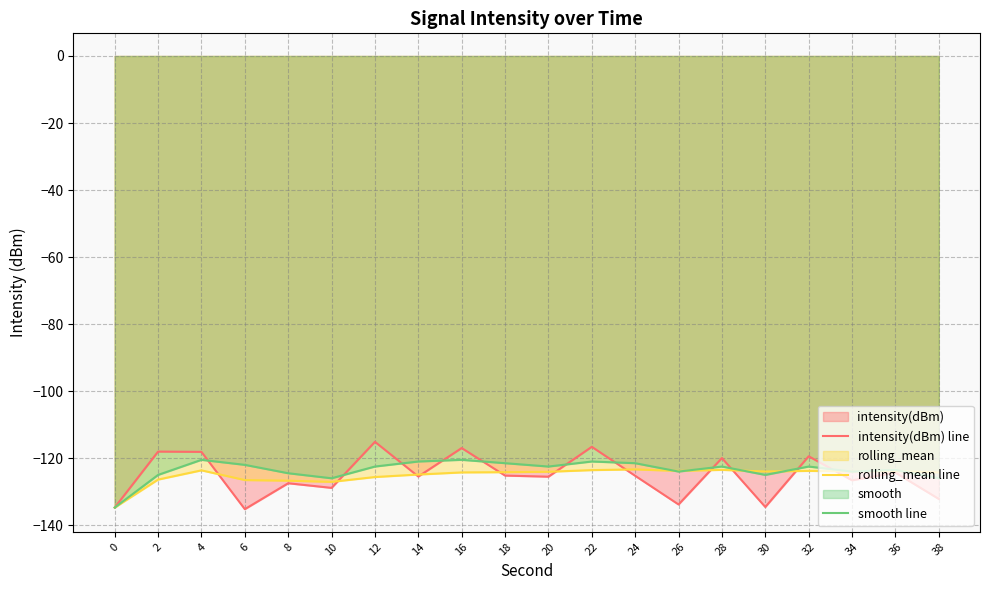

What is the average value of the smooth line series?

-123.5